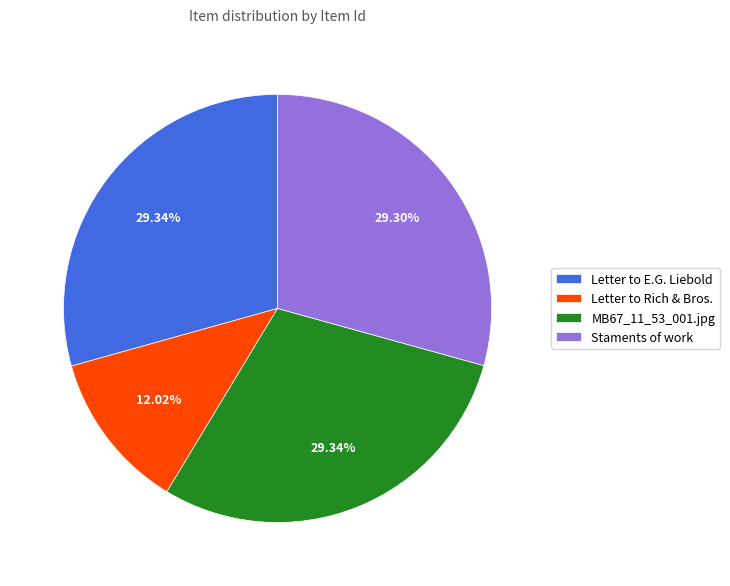

Approximately how many times larger is the value at Letter to E.G. Liebold compared to MB67_11_53_001.jpg?

1.0